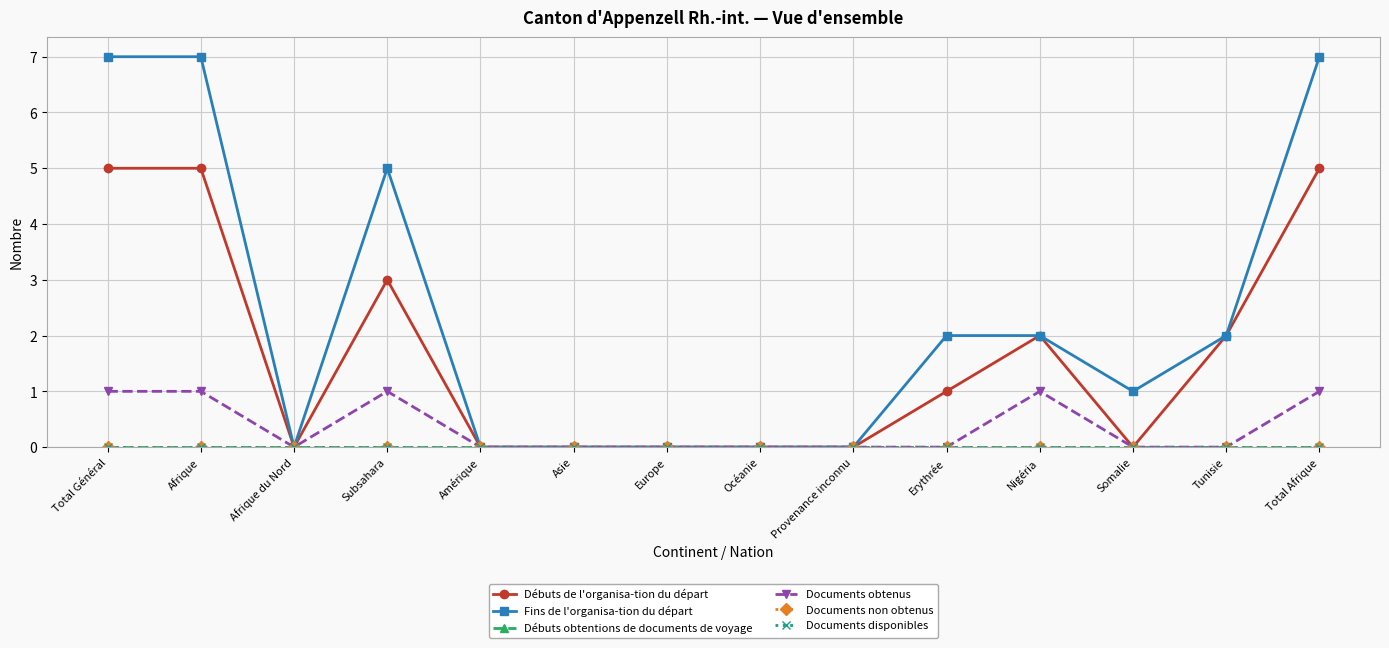

The value of Débuts de l'organisa-tion du départ at Total Général is 7. True or false?

False